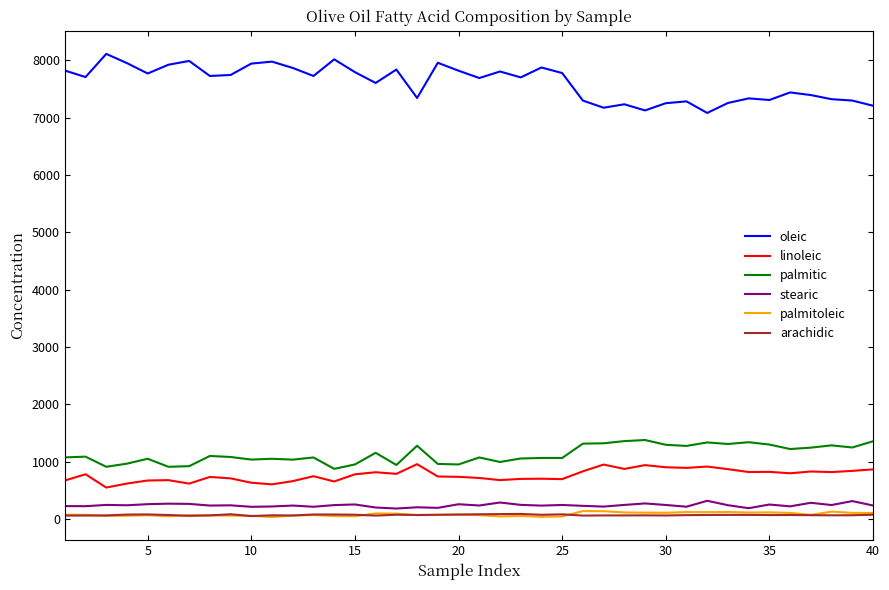

In oleic, how many points are higher than both neighbors (excluding endpoints)?

12